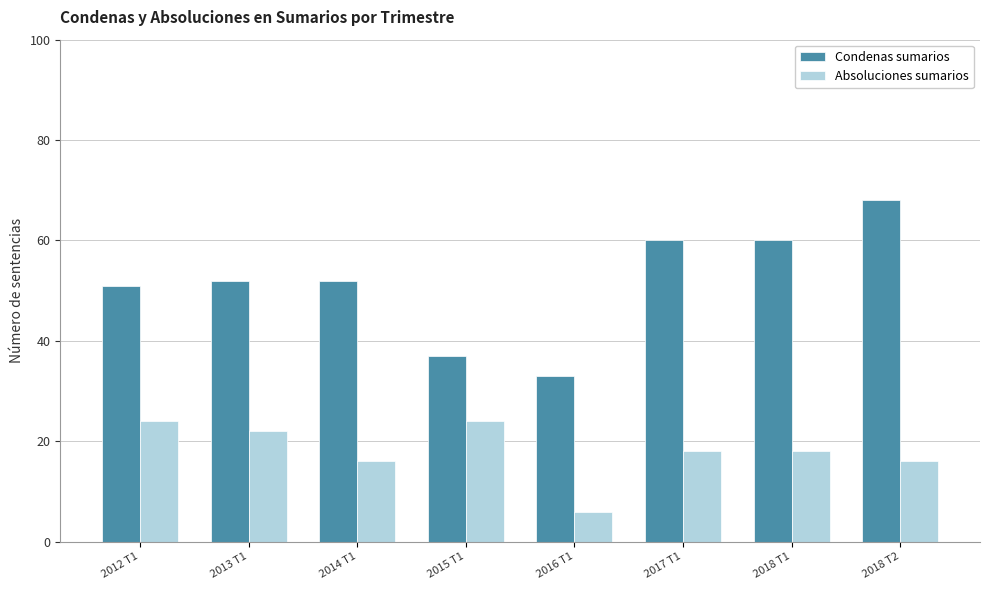

Rank the series by their average value, from highest to lowest.

Condenas sumarios, Absoluciones sumarios